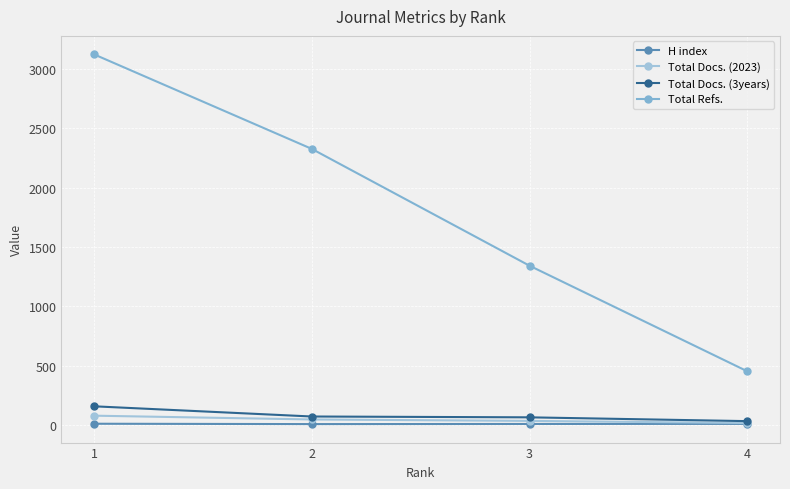

What is the maximum value shown in the chart?

3124